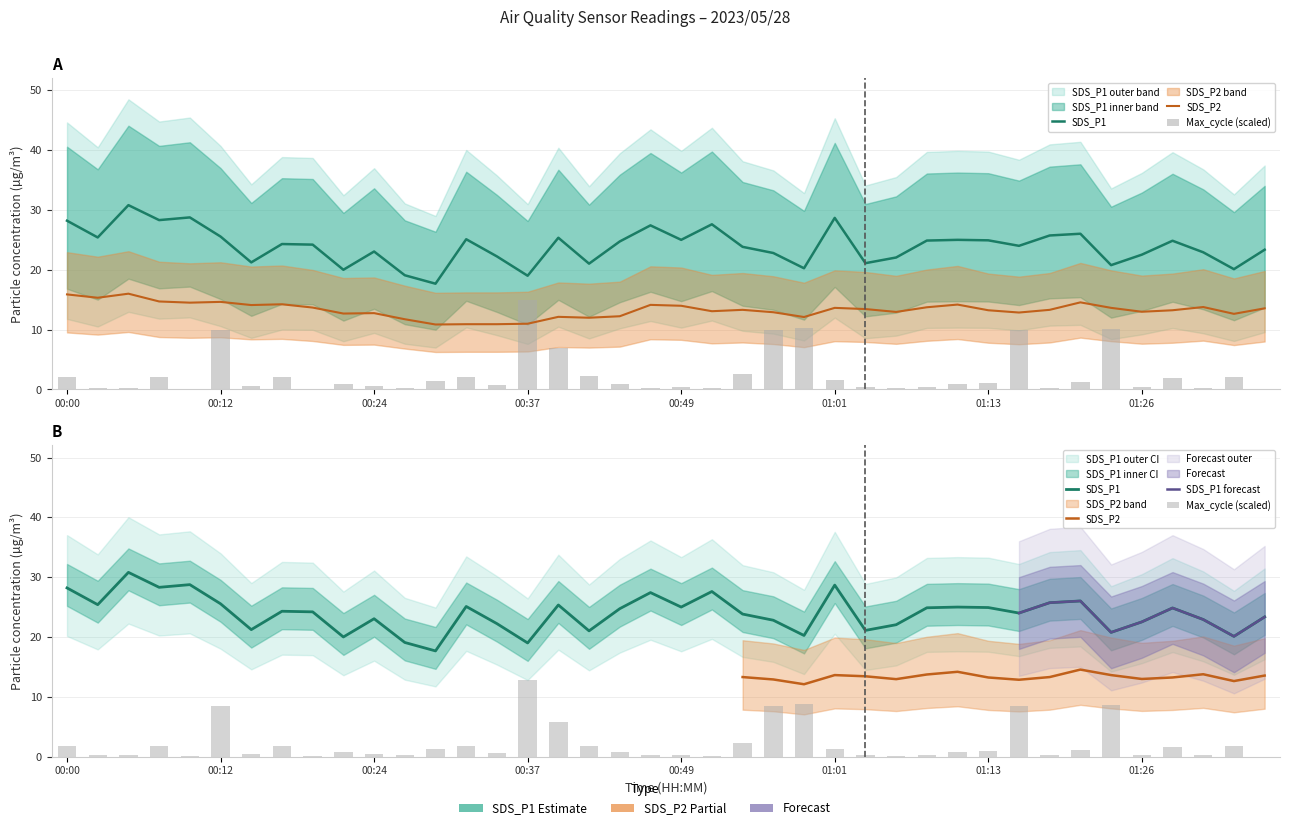

The SDS_P2 series shows 14.1 at 00:47. True or false?

True